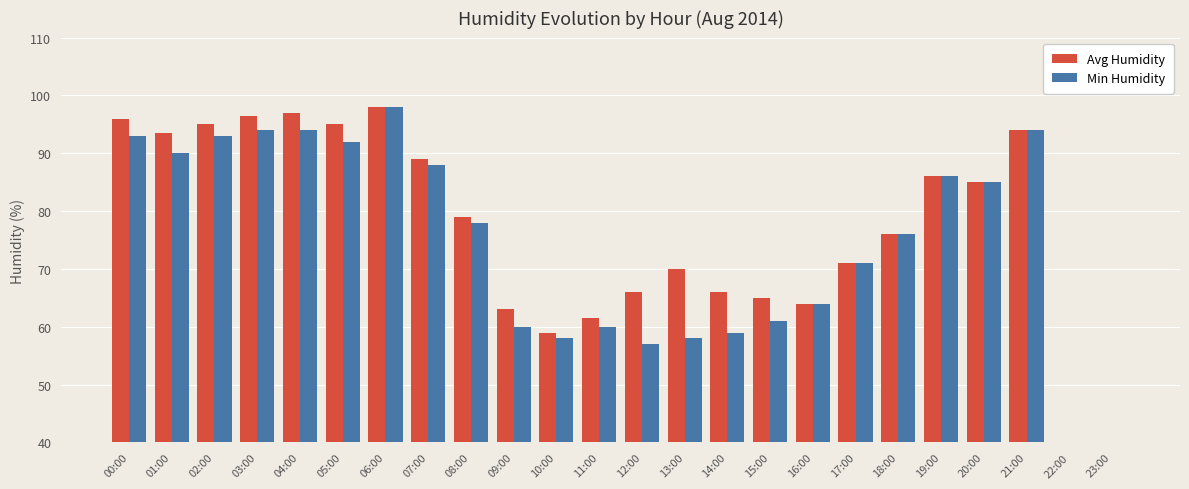

List the series in order of their peak value, highest first.

Avg Humidity, Min Humidity